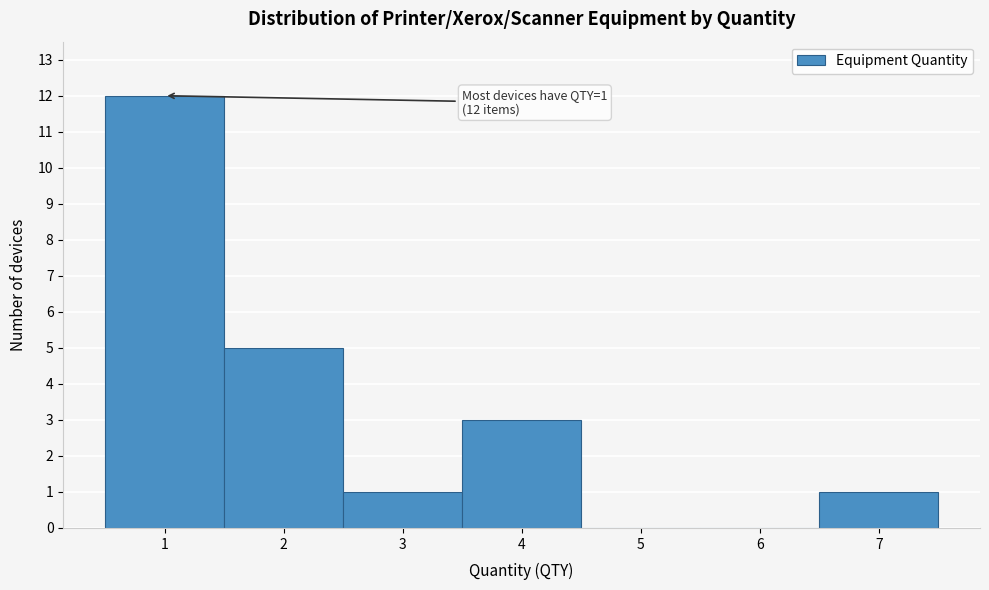

Over which range of the x-axis is the bar tallest?

0.5 to 1.5